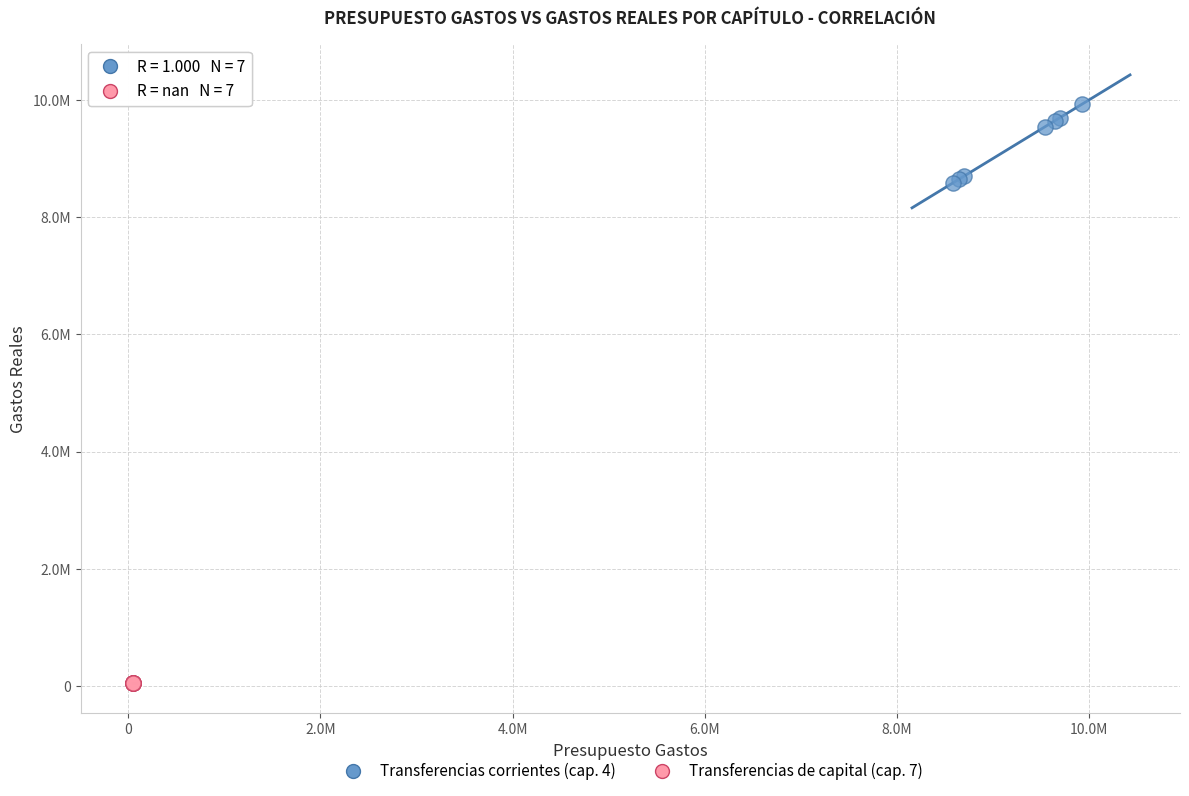

Which series reaches the maximum Y coordinate?

Transferencias corrientes (cap. 4)